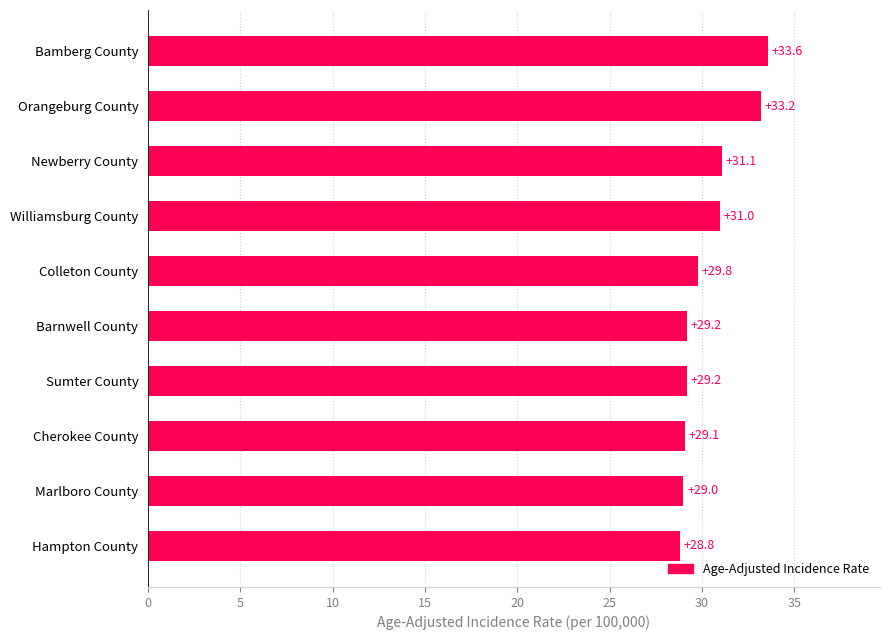

Which label corresponds to the largest value in the chart?

Bamberg County